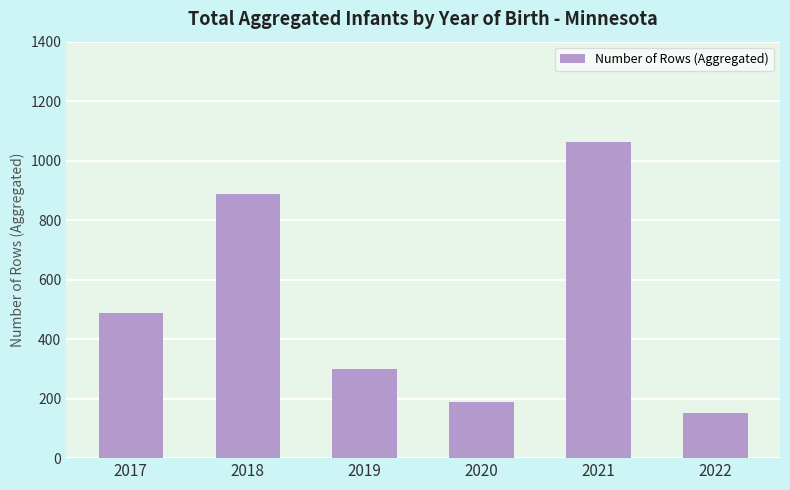

Rank the categories by value from highest to lowest.

2021, 2018, 2017, 2019, 2020, 2022